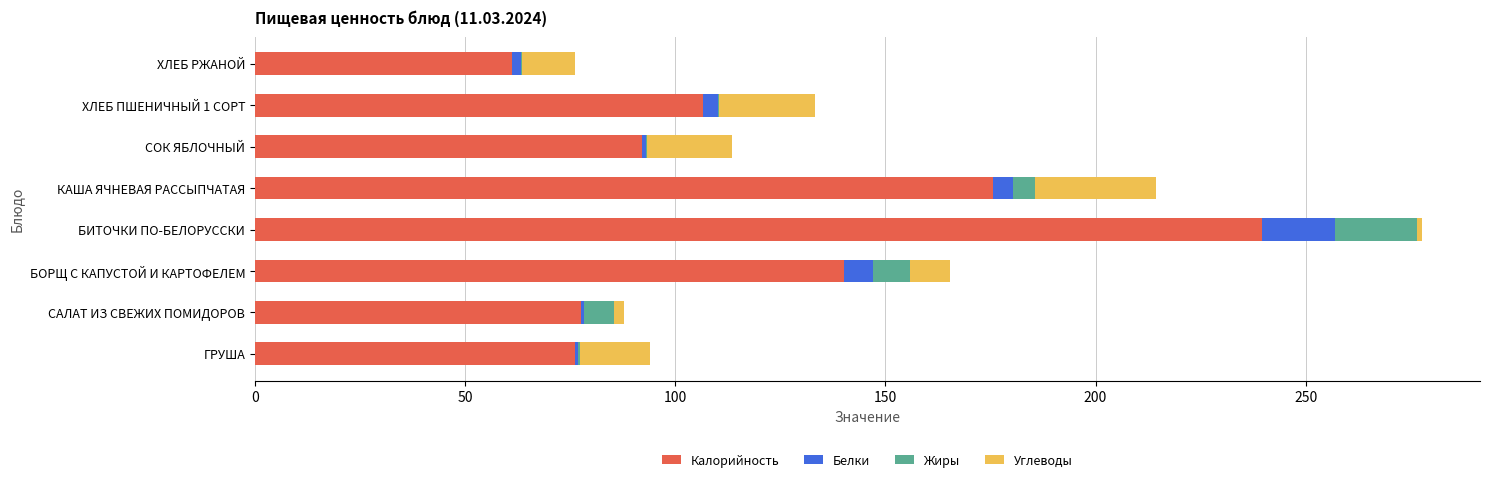

At which category is the sum across all series the highest?

БИТОЧКИ ПО-БЕЛОРУССКИ